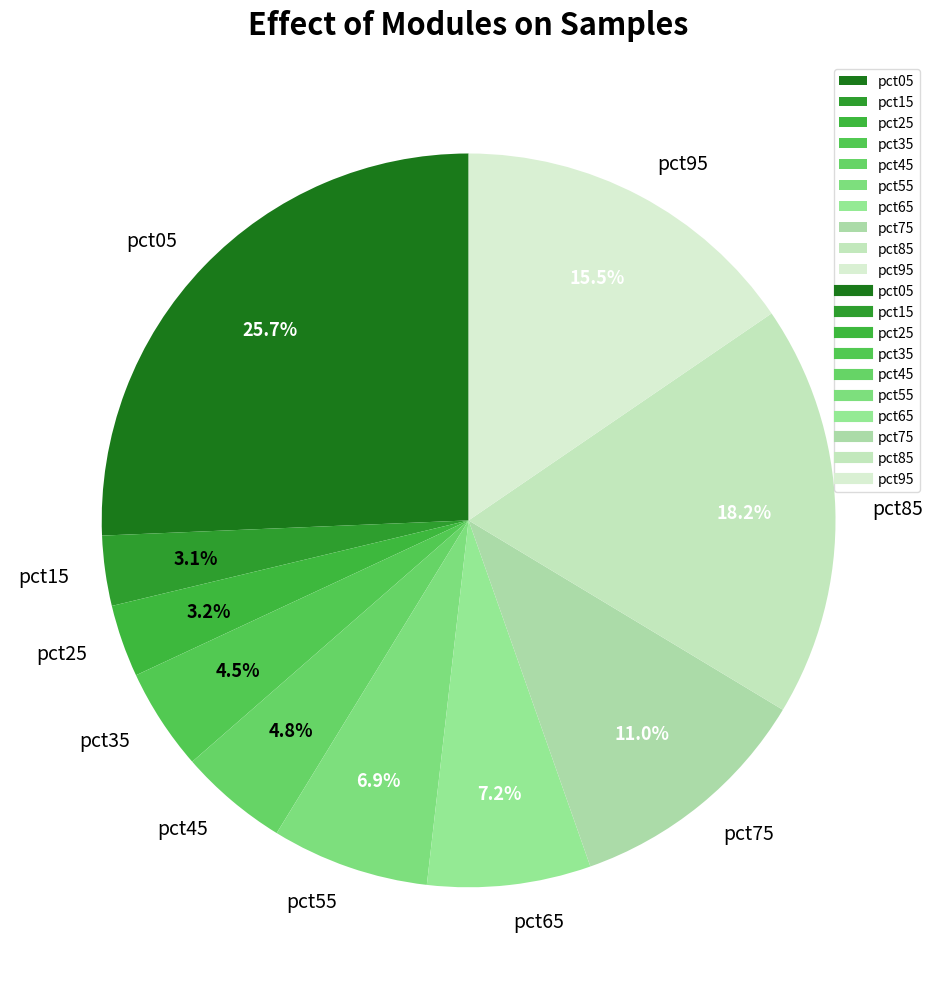

Which category has the biggest portion of the pie?

pct05